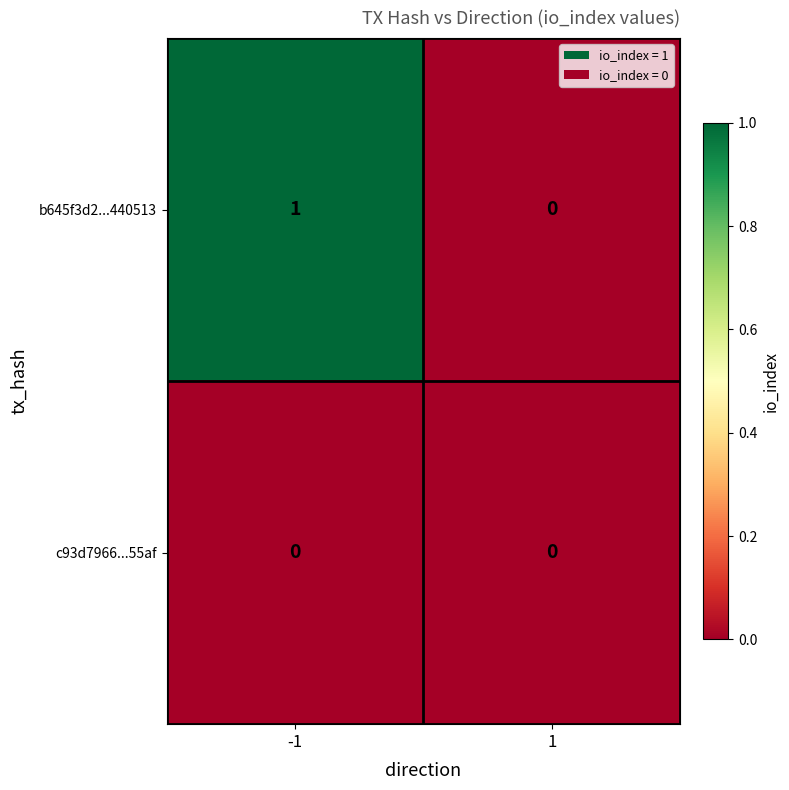

Reading left to right, extract all data points from this chart.

b645f3d2...440513: -1=1	1=0
c93d7966...55af: -1=0	1=0